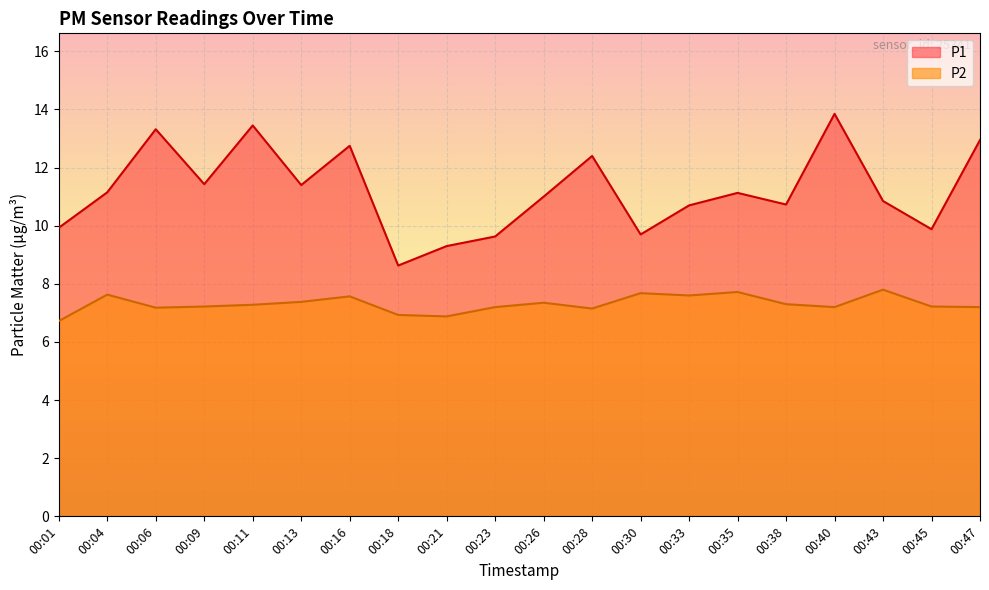

Is the value of P1 at 00:18 greater than the value of P2 at 00:01?

Yes